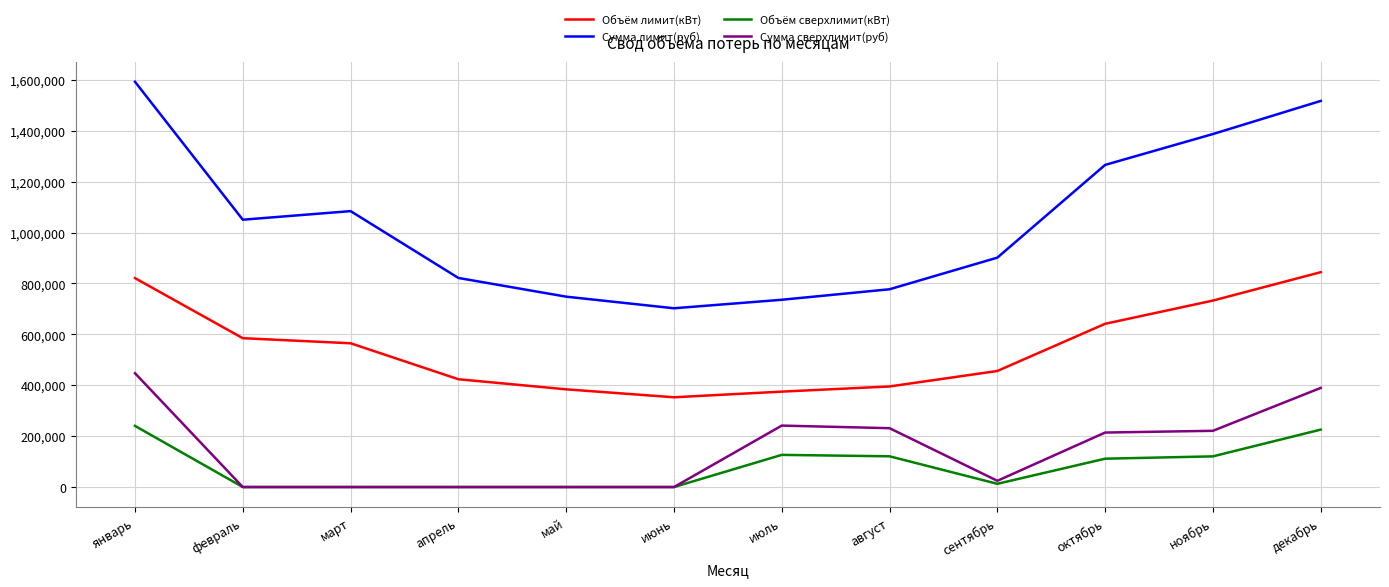

True or false: Сумма сверхлимит(руб) and Объём лимит(кВт) cross at least once.

False